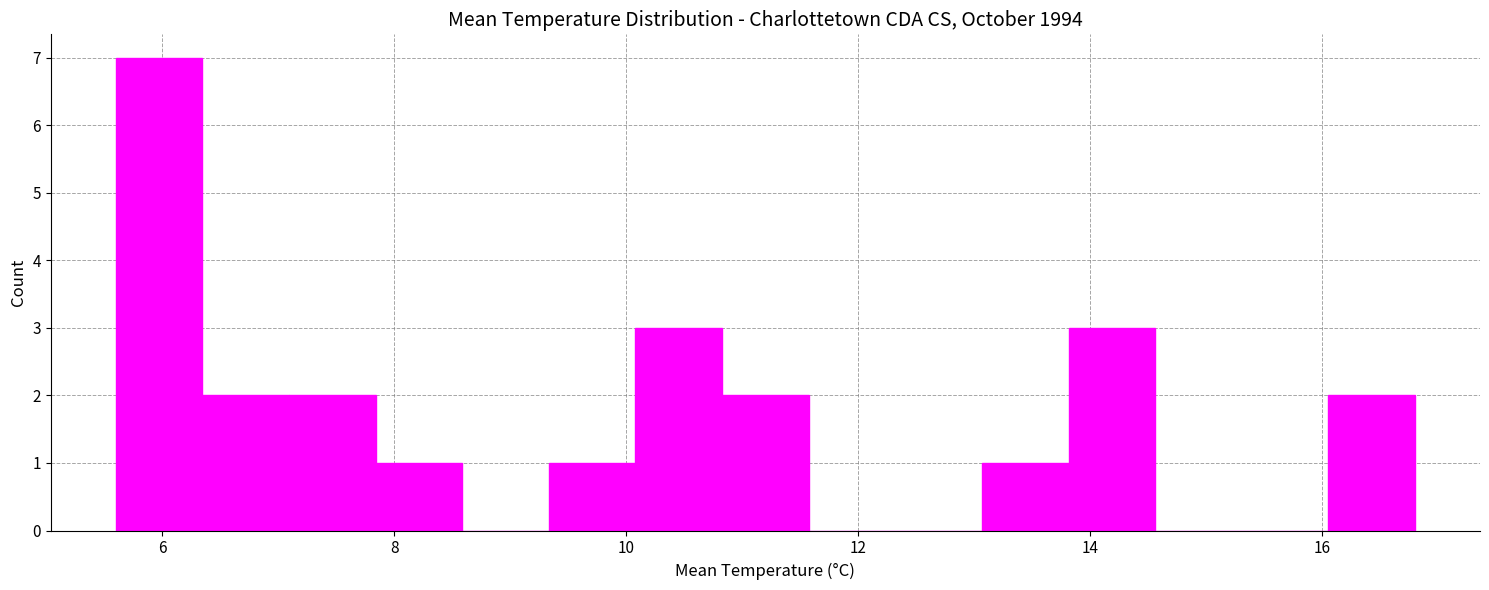

Around what value on the x-axis is the tallest bar? Give the approximate position of its centre, as read against the axis.

6.0